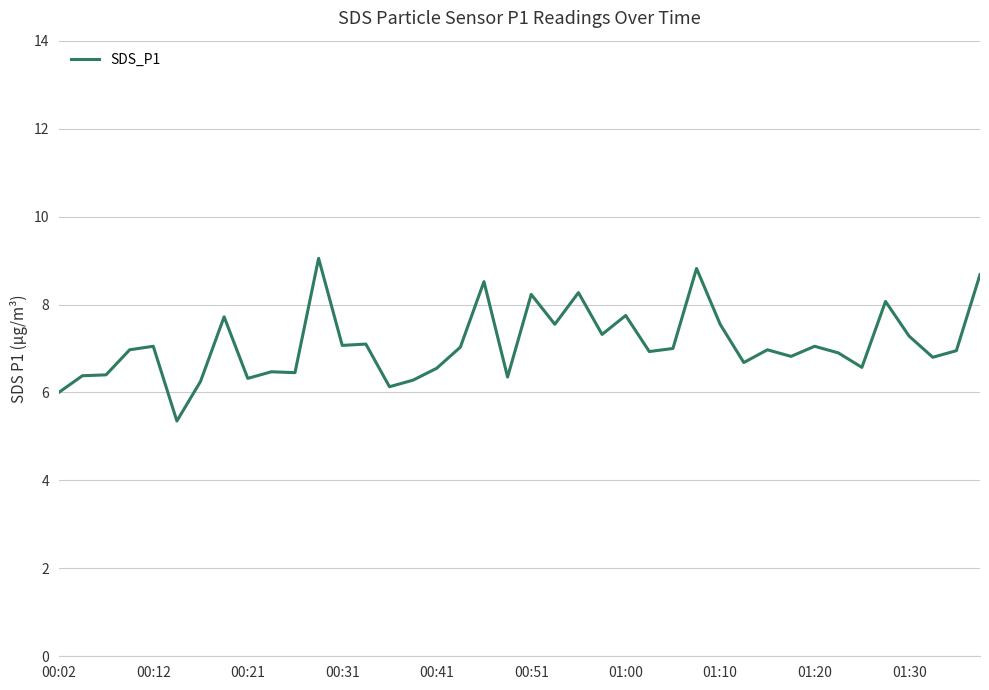

What is the difference between the maximum and minimum values?

3.7